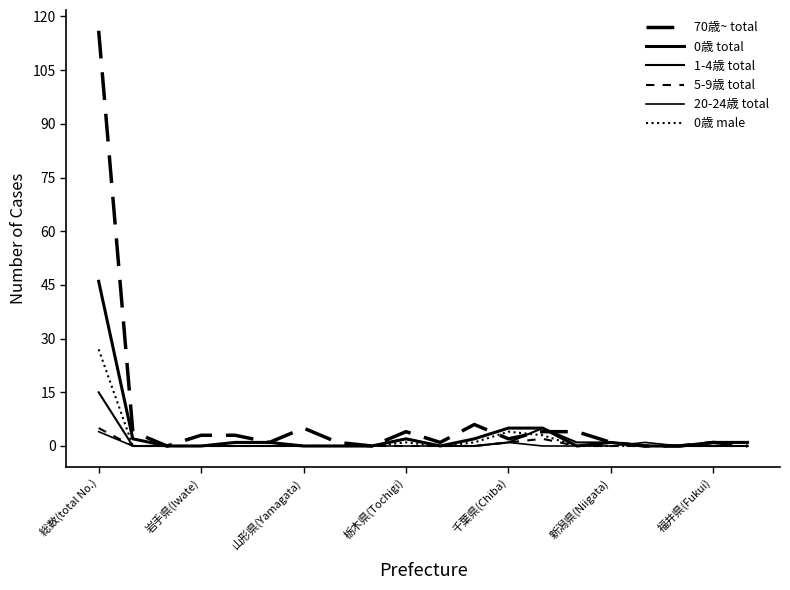

At how many categories does at least one series exceed 70?

1